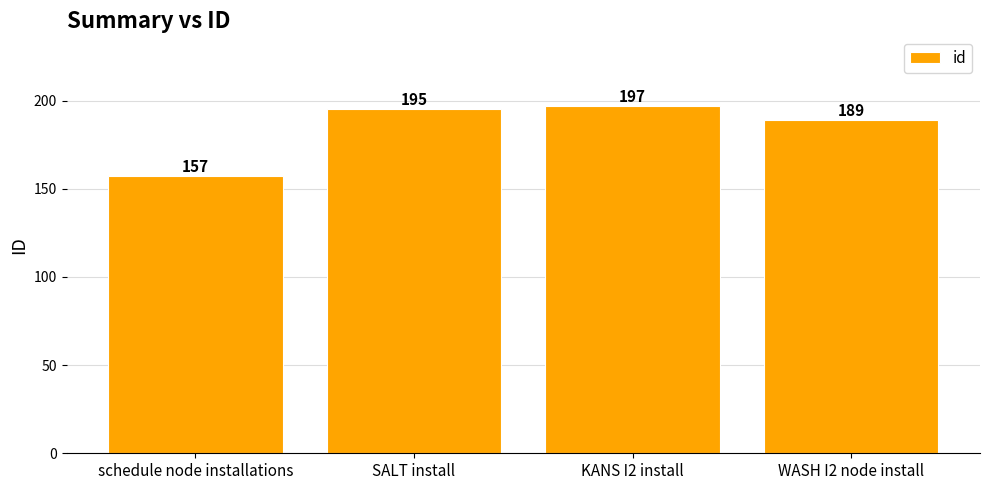

Which label corresponds to the largest value in the chart?

KANS I2 install